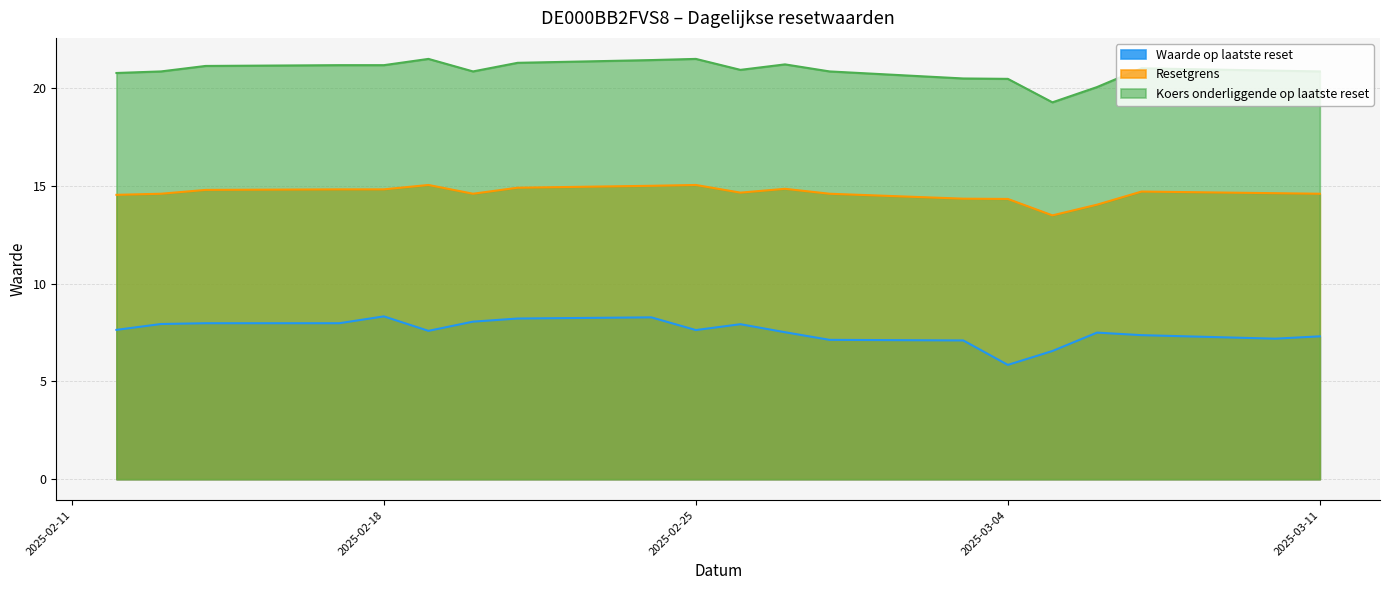

At which category is the sum across all series the highest?

2025-02-24